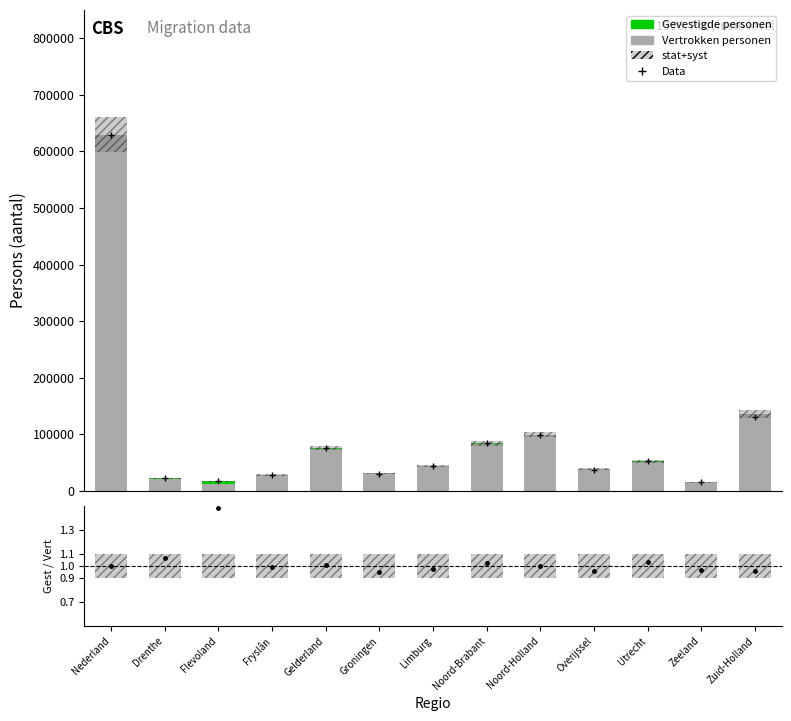

Reading right to left, list all the values displayed in this chart.

Vertrokken personen (aantal): 135212.0	15270.0	50757.0	38860.0	99227.0	82065.0	43977.0	30628.0	74098.0	27778.0	11357.0	20545.0	629774.0
Gevestigde personen (aantal): 0.0	0.0	1636.0	0.0	0.0	1851.0	0.0	0.0	815.0	0.0	5431.0	1380.0	0.0
Gevestigde / Vertrokken: 1.0	1.0	1.0	1.0	1.0	1.0	1.0	0.9	1.0	1.0	1.5	1.1	1.0